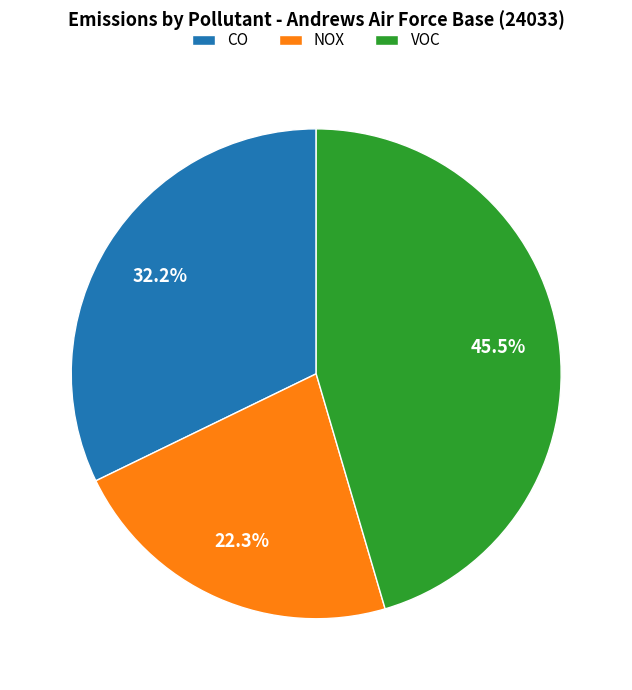

What percentage is the CO slice, to the nearest percent?

32%